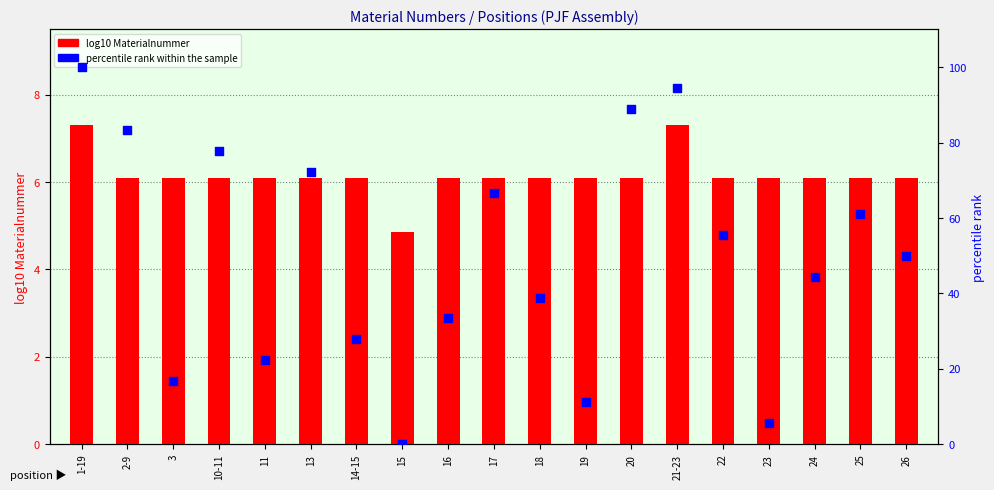

What is the total value across all series at 19?

17.2